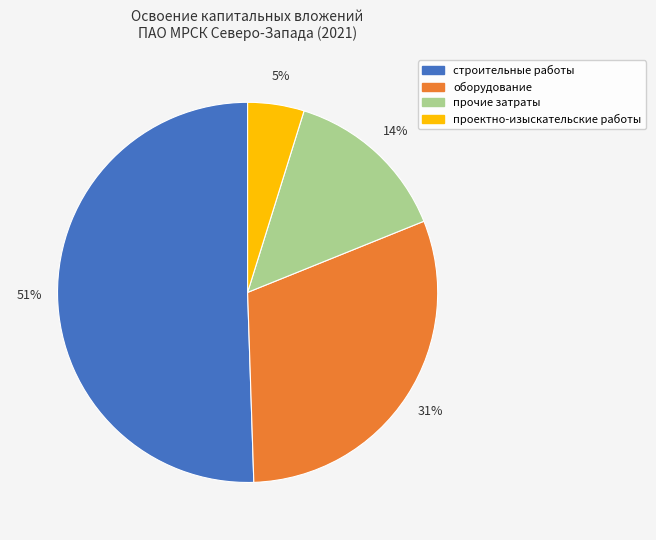

To the nearest percent, what is the average slice percentage?

25%